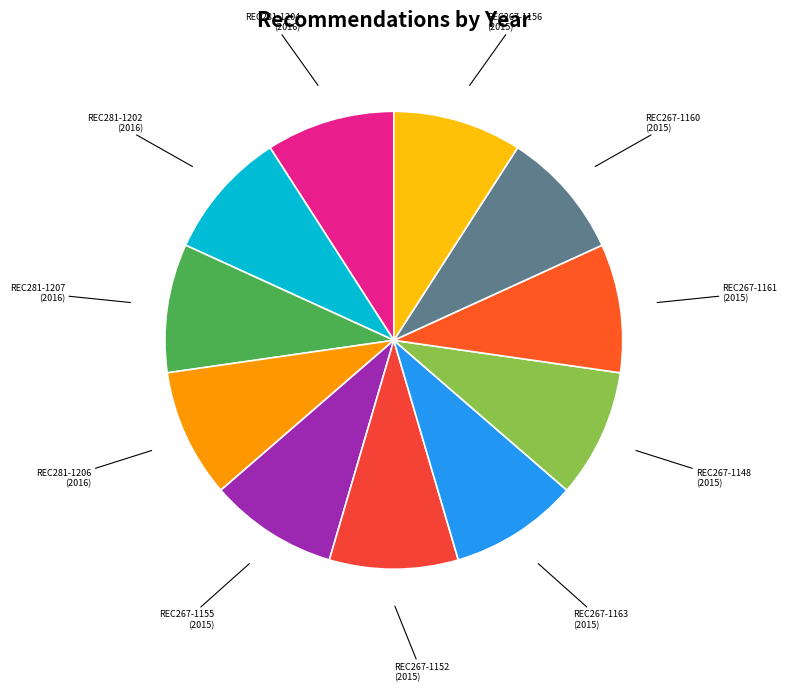

True or false: REC267-1163 accounts for 9% of the total.

True